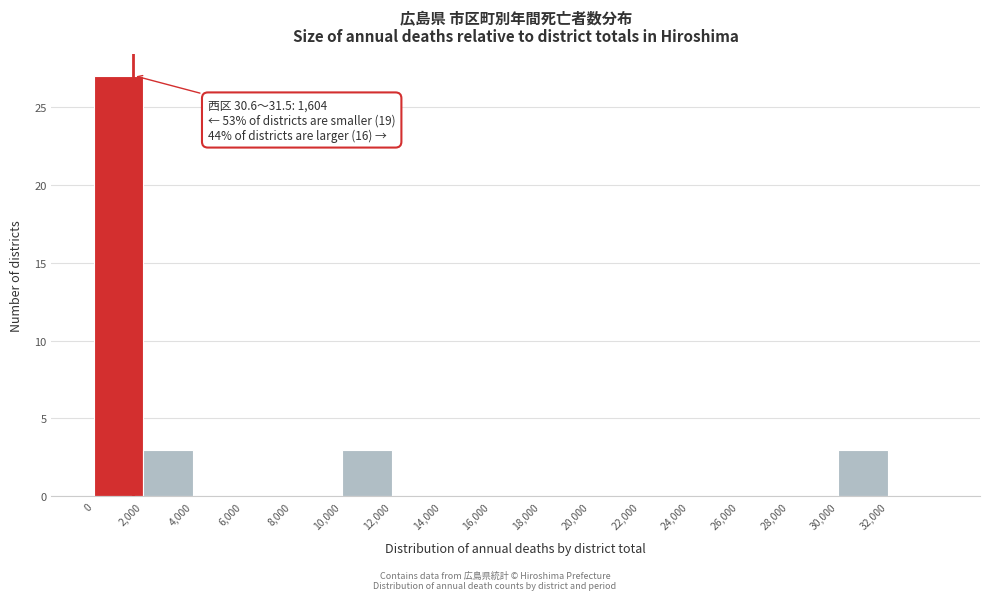

Over which range of the x-axis is the bar tallest?

0 to 2000